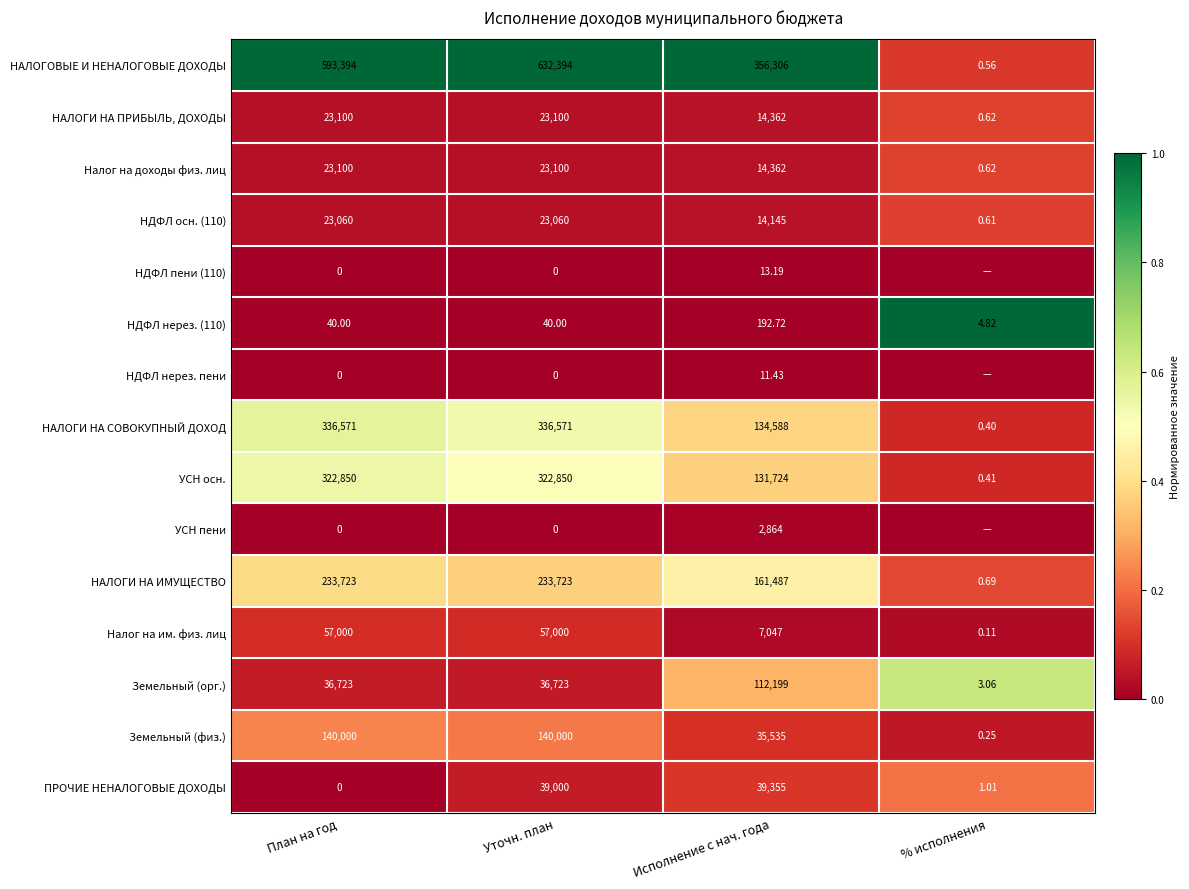

Is the value of Налог на им. физ. лиц at План на год greater than the value of УСН пени at Исполнение с нач. года?

Yes